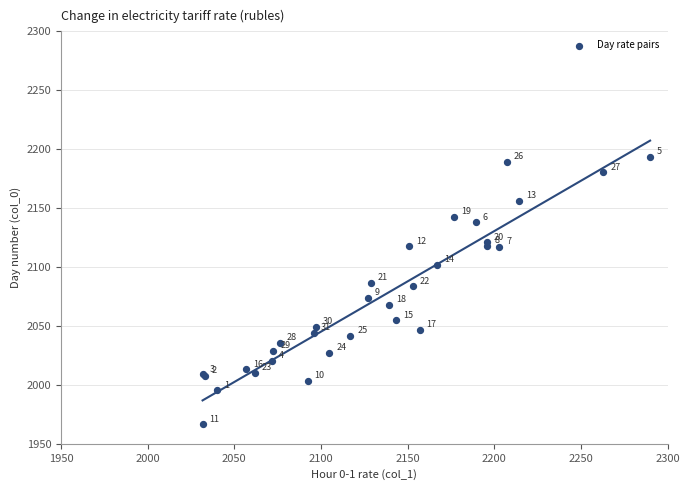

What Y value in the scatter plot is closest to 2080?

2083.6